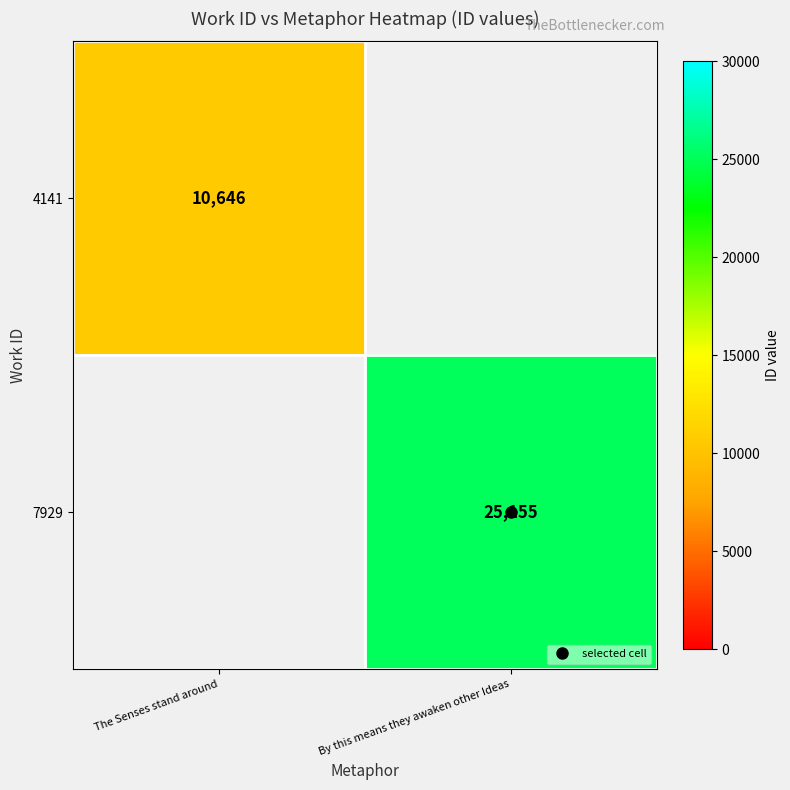

Is the value of 4141 at The Senses stand around greater than the value of 7929 at The Senses stand around?

No